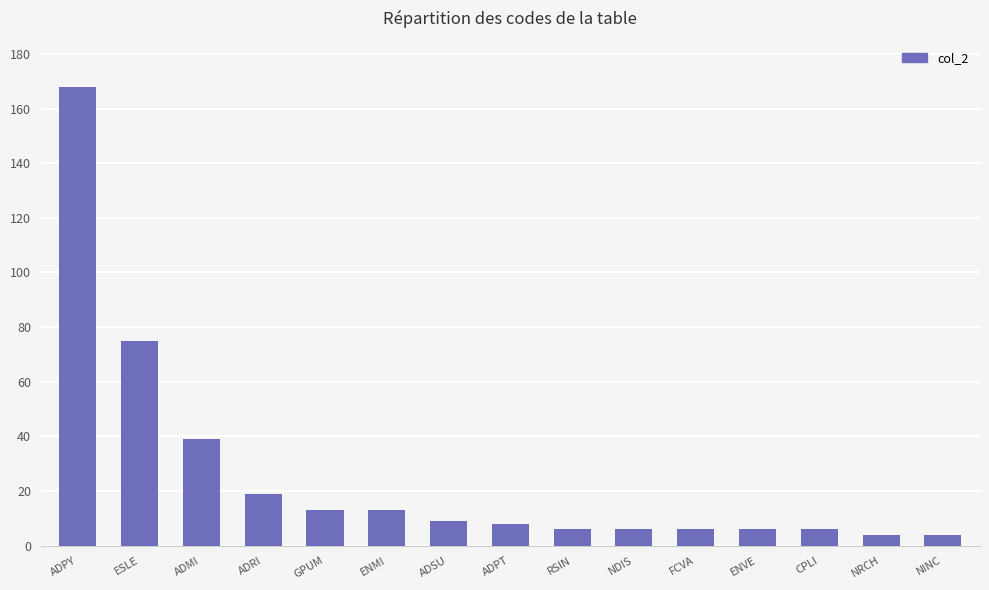

How many bars are there in total?

15